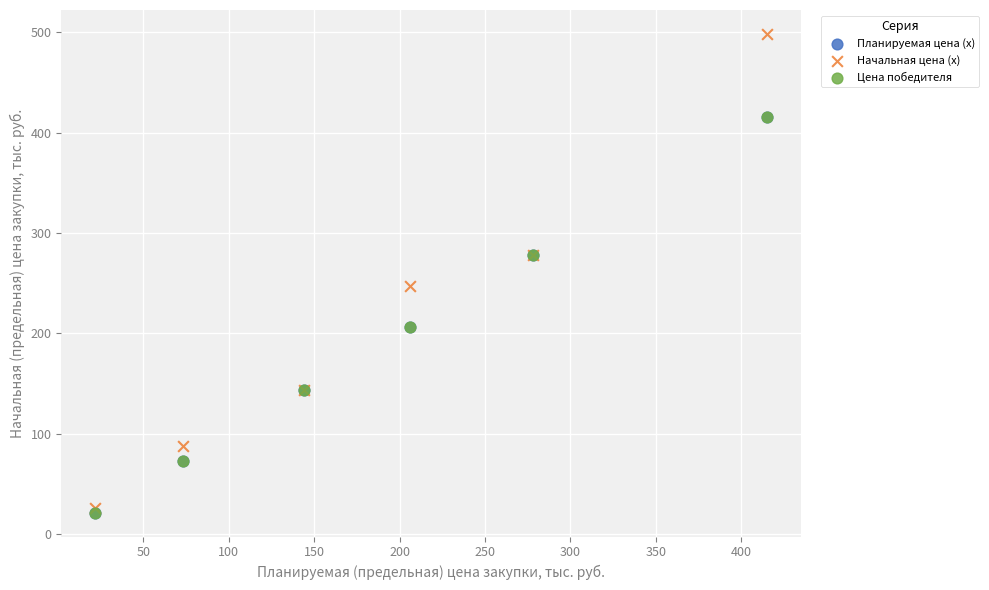

Which series has the widest spread of Y values?

Начальная цена (x)